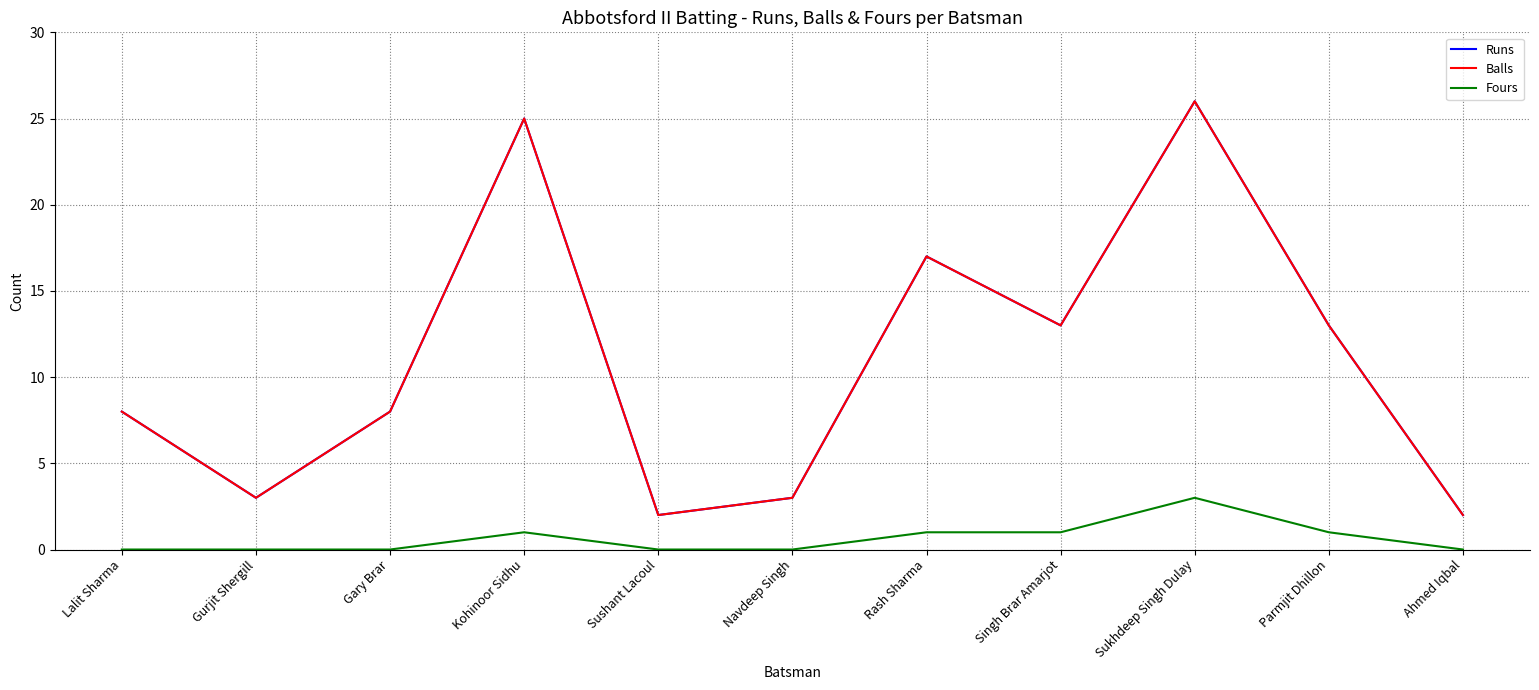

At which label is Fours closest to 1?

Kohinoor Sidhu